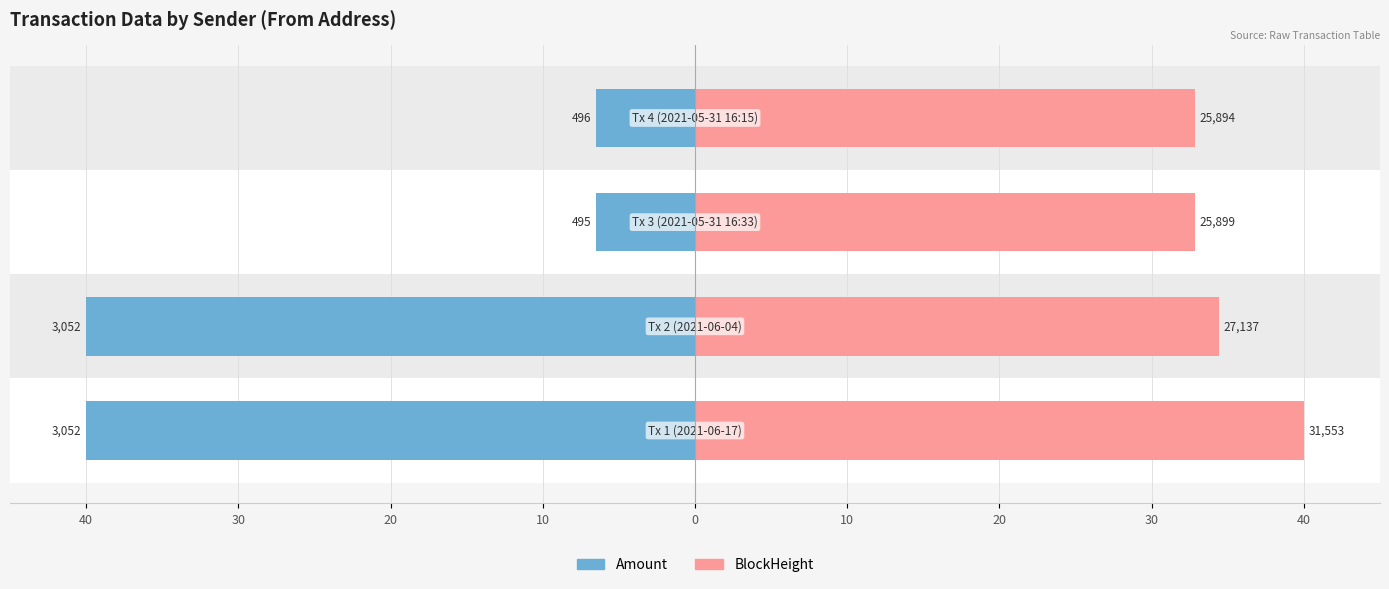

Is it true that BlockHeight equals 50.5 at 10?

False